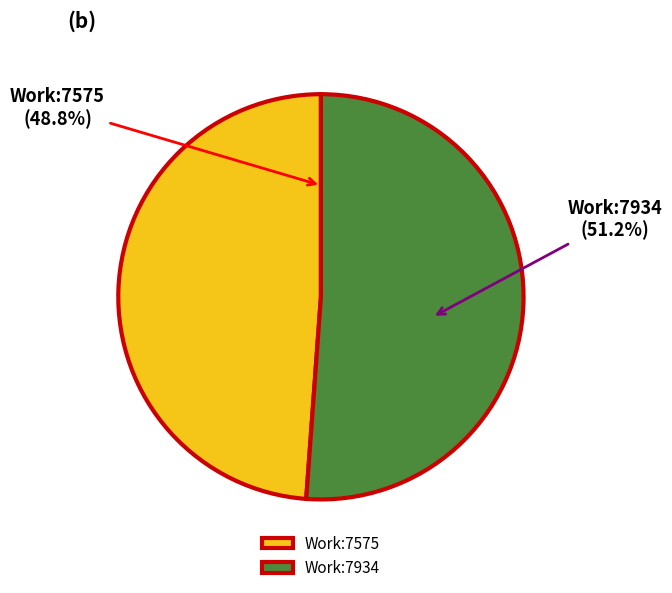

Rank the categories by value from highest to lowest.

Work:7934, Work:7575